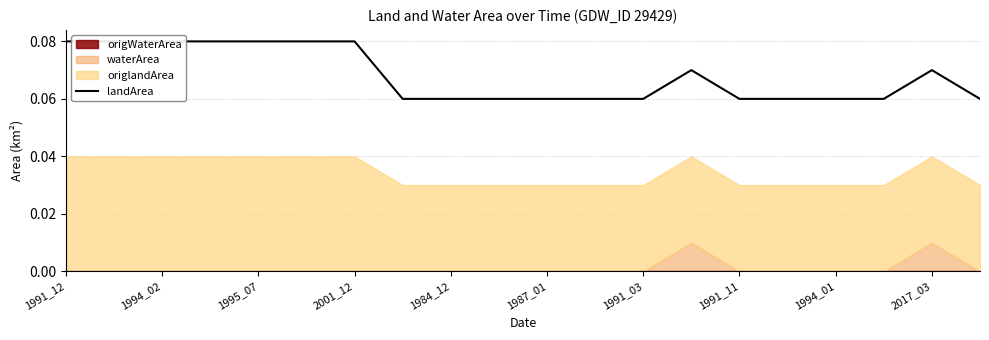

Which category has the lowest value across all series?

1991_11